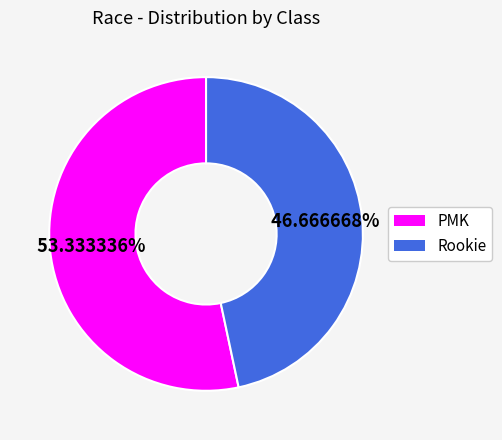

Does PMK account for over 50% of the chart?

Yes